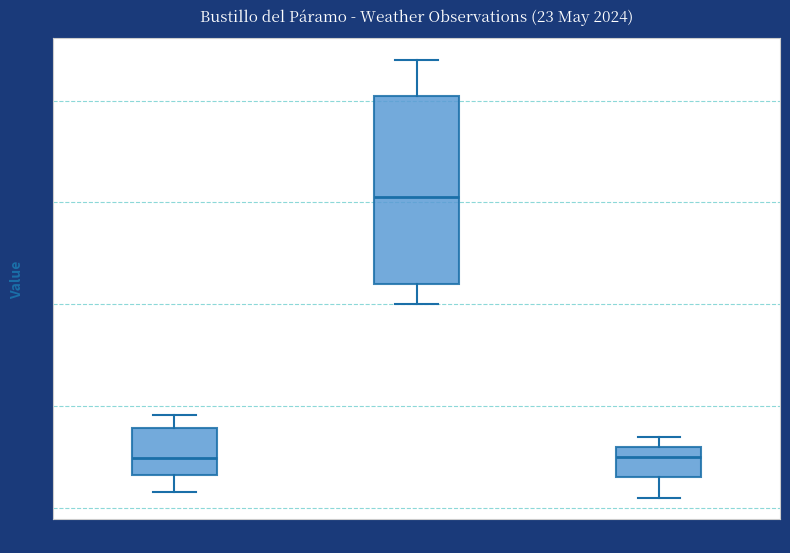

Where does the lower whisker of the box for Temperatura (ºC) end on the y-axis? The values are not printed on the chart, so give them approximately, as read against the axis.

4